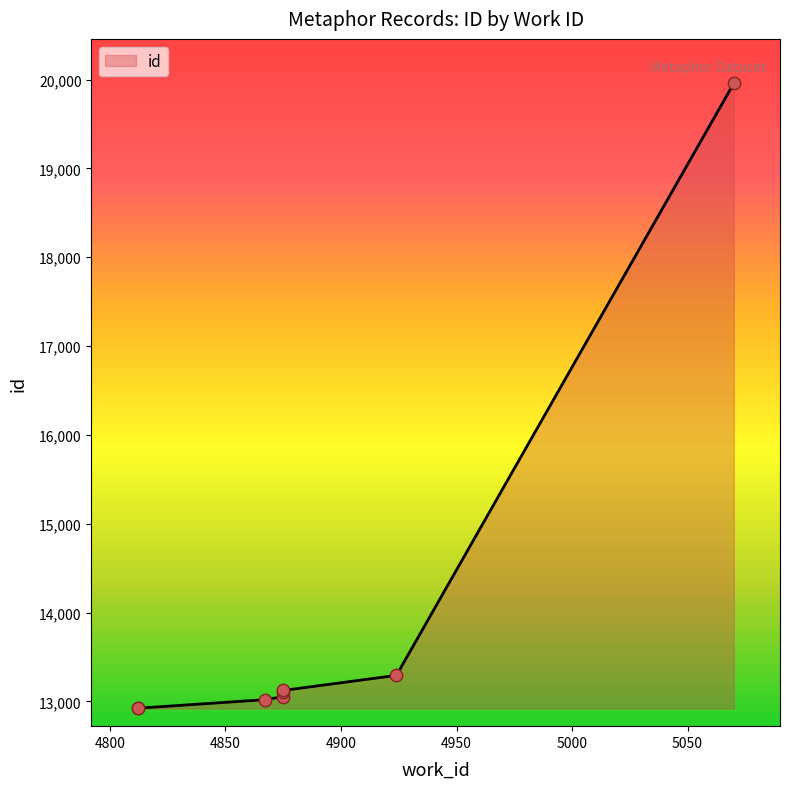

Which has a higher value, 4924 or 4812?

4924